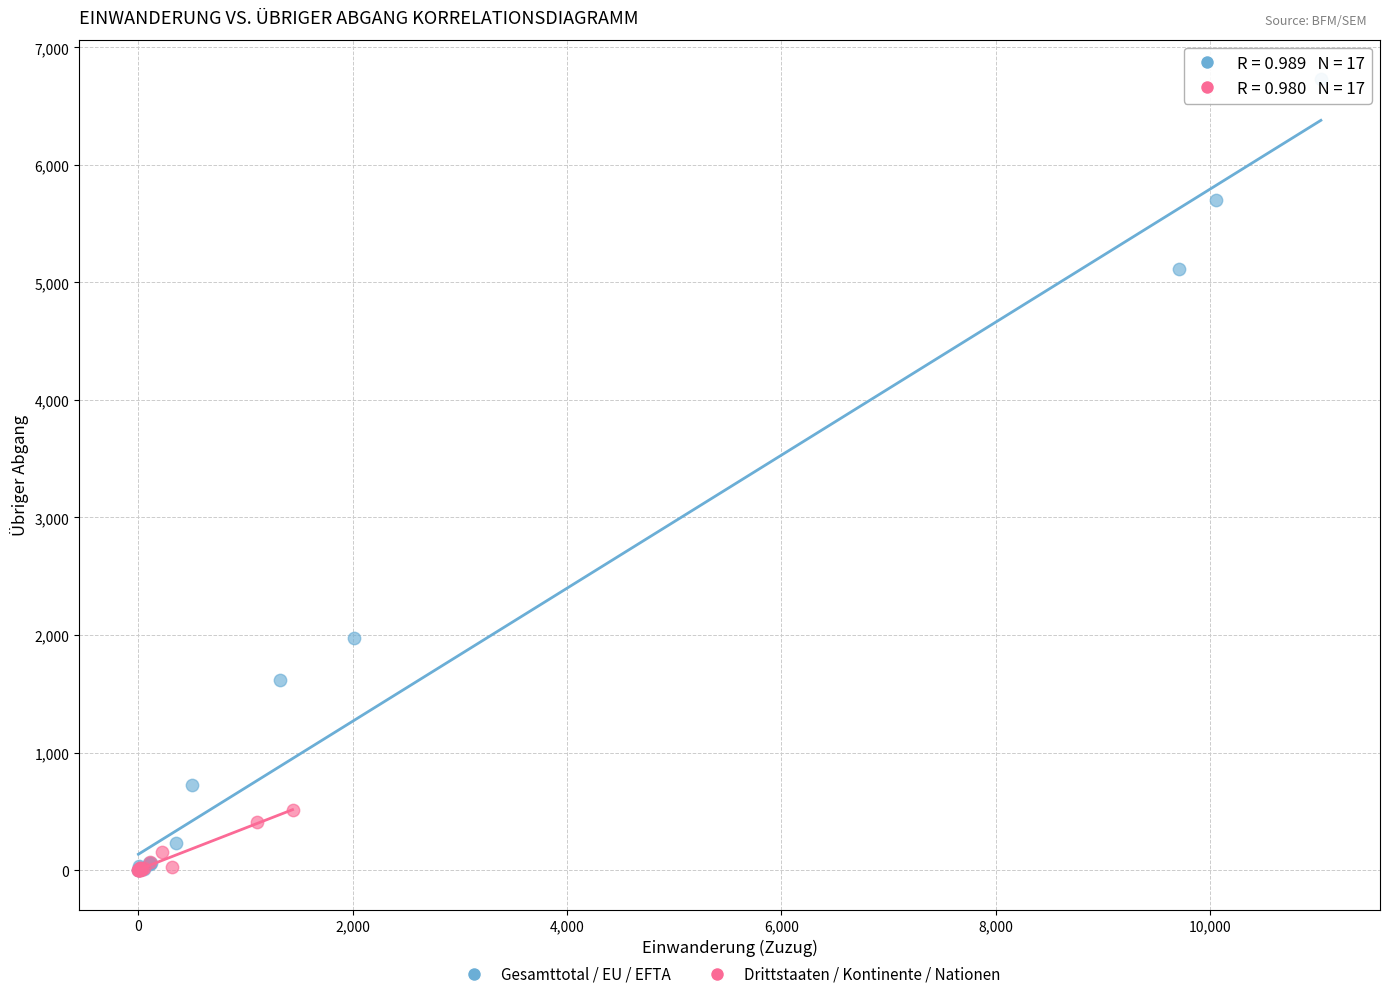

Which series has the widest spread of Y values?

Gesamttotal / EU / EFTA